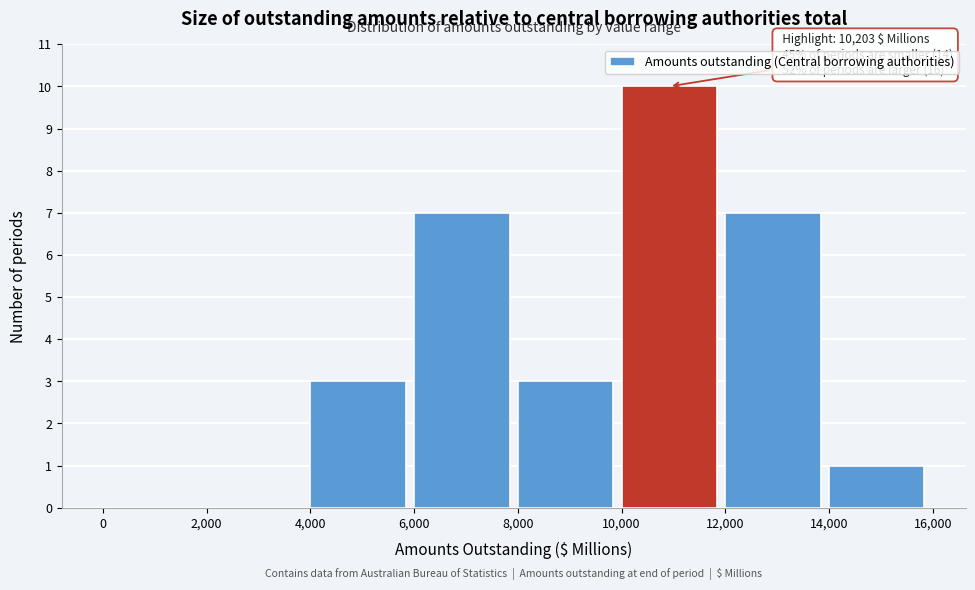

Which range on the x-axis has the tallest bar?

10,000 to 12,000